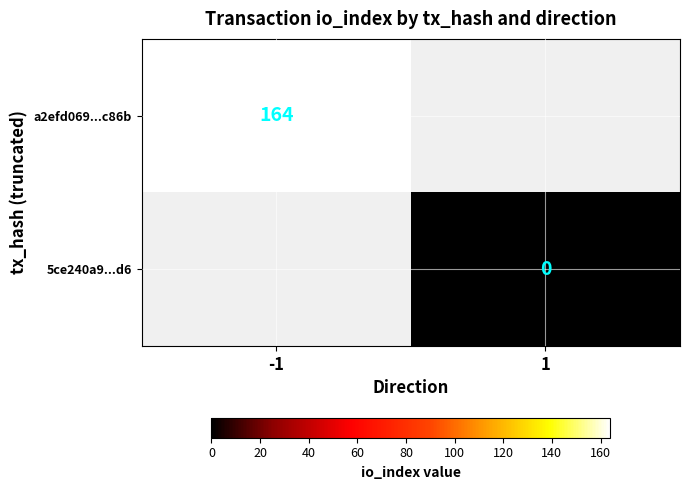

The a2efd069...c86b series shows 164 at -1. True or false?

True